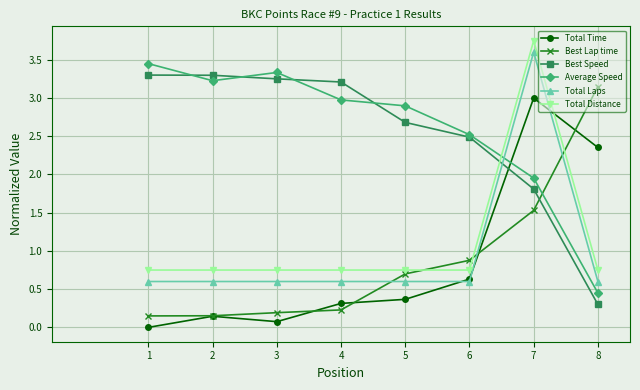

How many intersections are there between Total Distance and Average Speed?

1